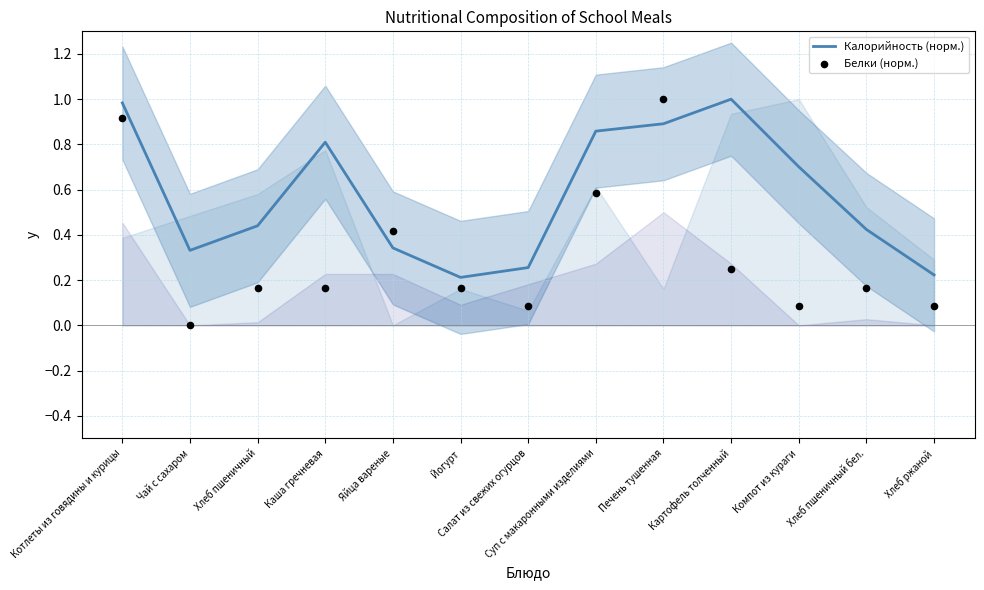

At which category is the sum across all series the highest?

Котлеты из говядины и курицы